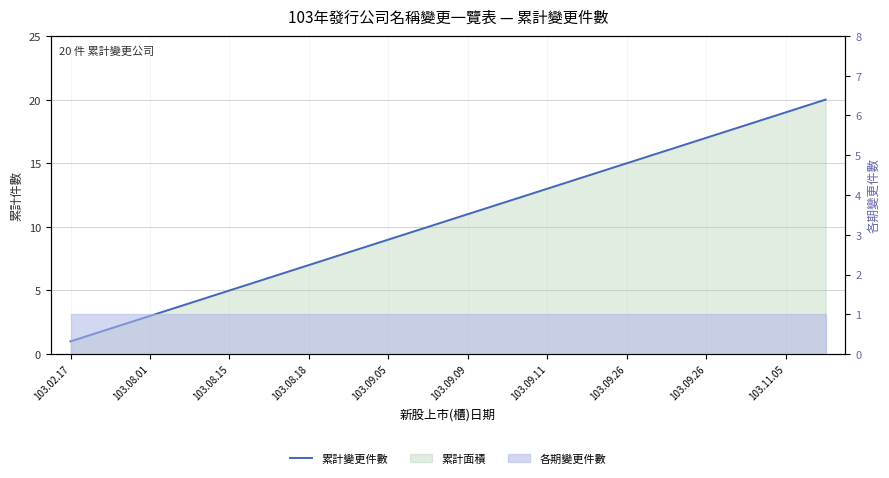

True or false: there are more than 1 points higher than both neighbors.

False